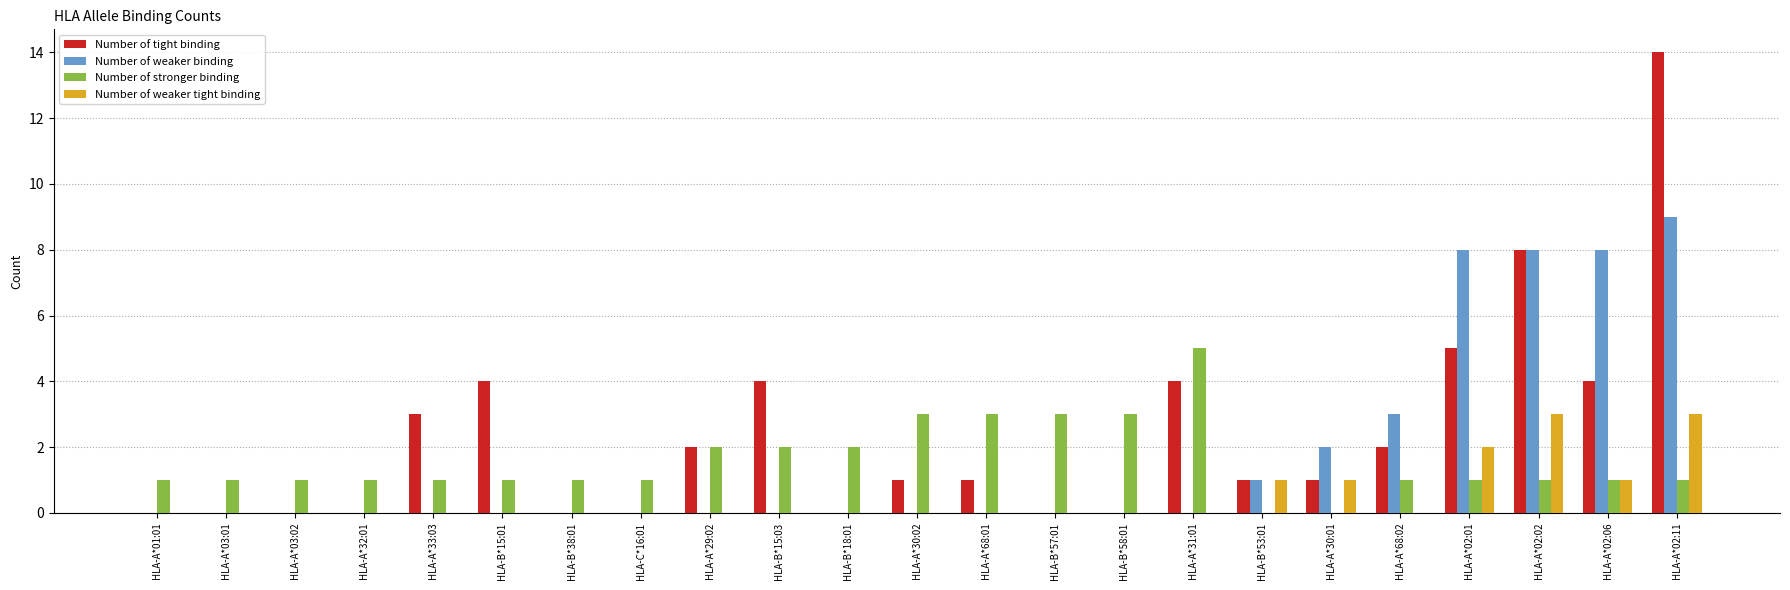

Does the chart contain stacked bars?

No